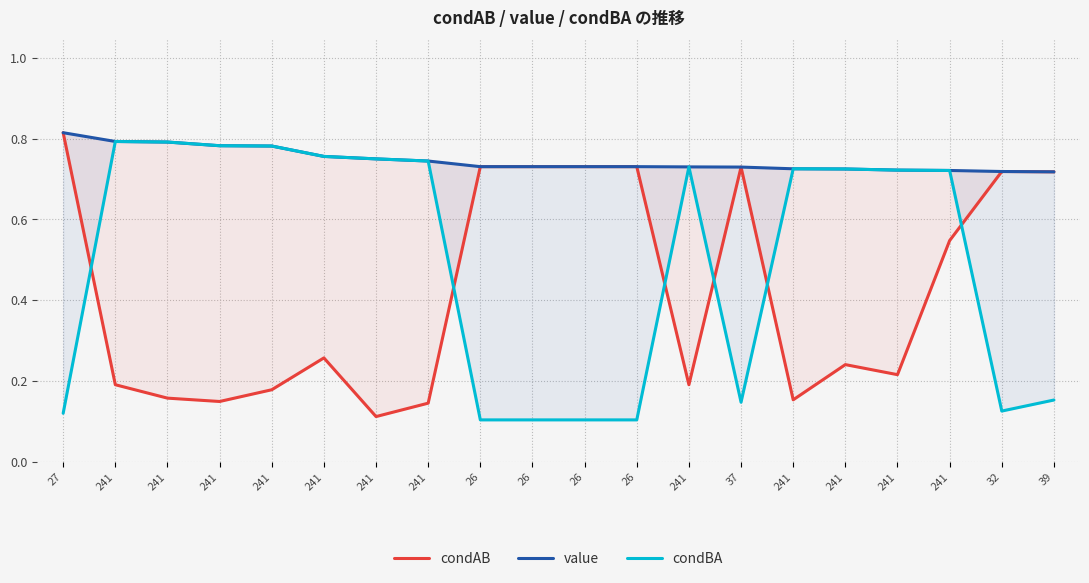

Reading left to right, what are all the values shown in this chart?

condAB: 0.8	0.2	0.2	0.1	0.2	0.3	0.1	0.1	0.7	0.7	0.7	0.7	0.2	0.7	0.2	0.2	0.2	0.5	0.7	0.7
value: 0.8	0.8	0.8	0.8	0.8	0.8	0.8	0.7	0.7	0.7	0.7	0.7	0.7	0.7	0.7	0.7	0.7	0.7	0.7	0.7
condBA: 0.1	0.8	0.8	0.8	0.8	0.8	0.8	0.7	0.1	0.1	0.1	0.1	0.7	0.1	0.7	0.7	0.7	0.7	0.1	0.2